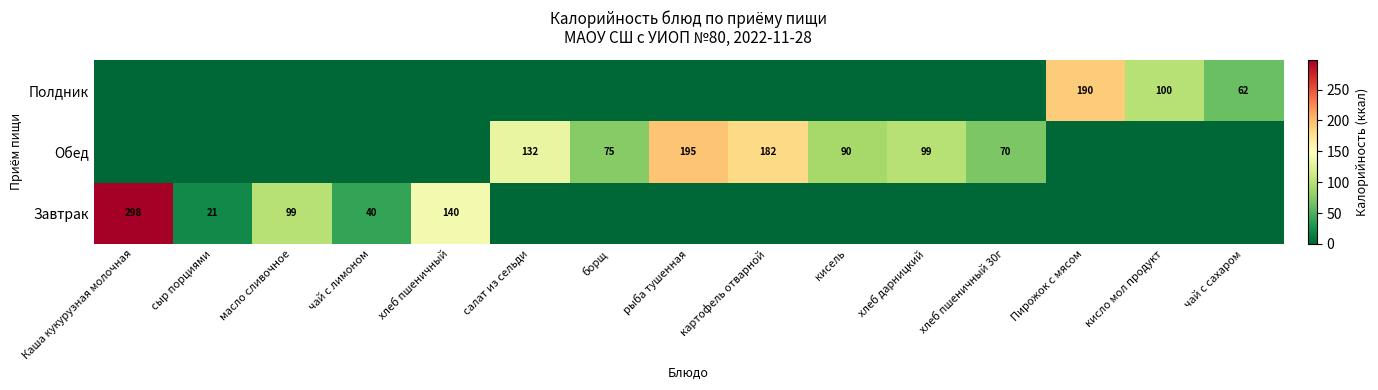

True or false: Полдник has a value of 190 at Пирожок с мясом.

True